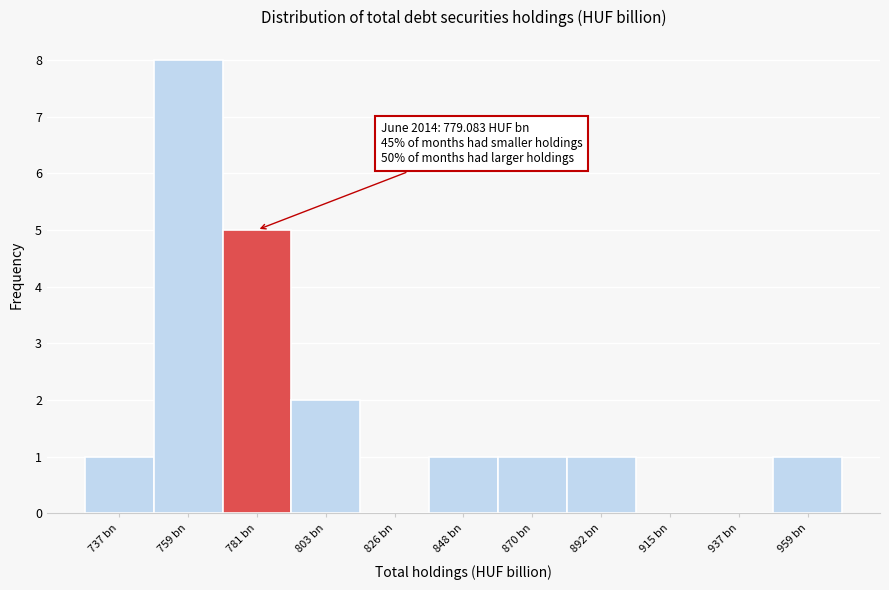

Reading left to right, extract all data points from this chart.

737 bn=1	759 bn=8	781 bn=5	803 bn=2	826 bn=0	848 bn=1	870 bn=1	892 bn=1	915 bn=0	937 bn=0	959 bn=1